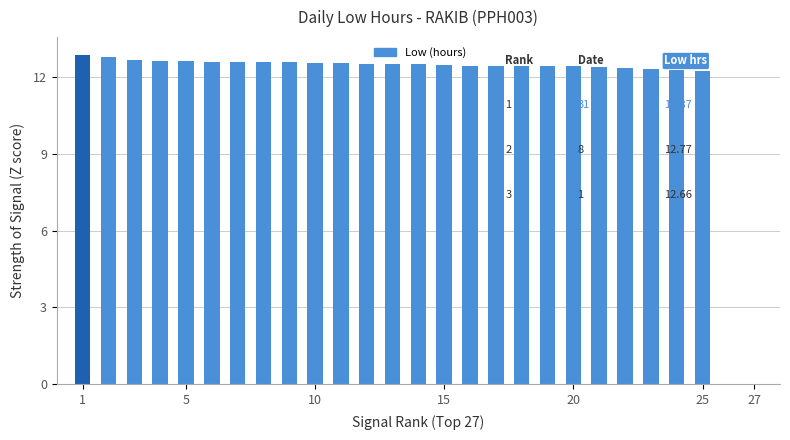

What is the sum of all values?

312.8